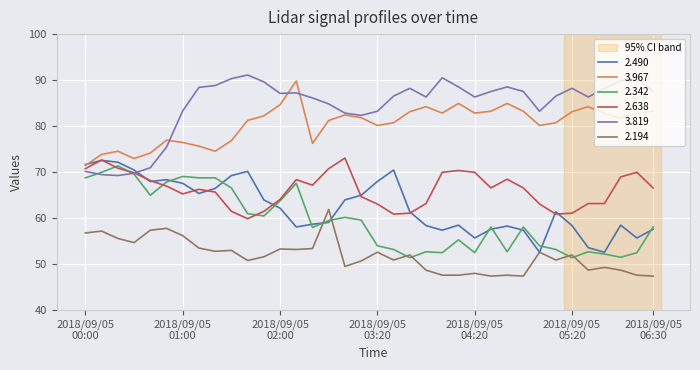

Which series has the largest range (max minus min)?

3.819